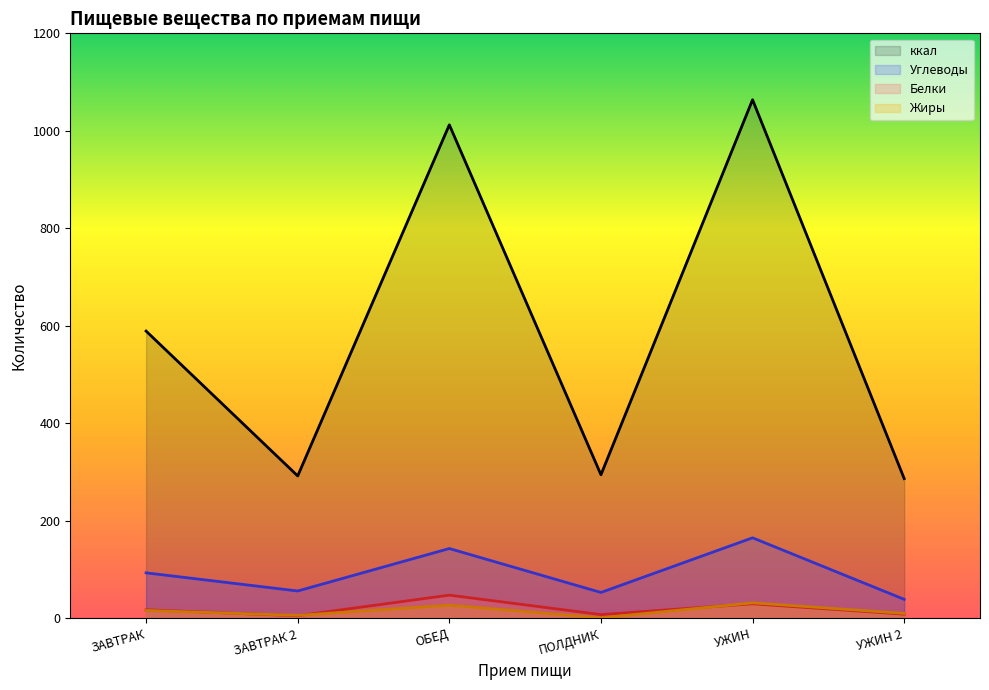

Between ЗАВТРАК 2 and ЗАВТРАК, which is larger?

ЗАВТРАК